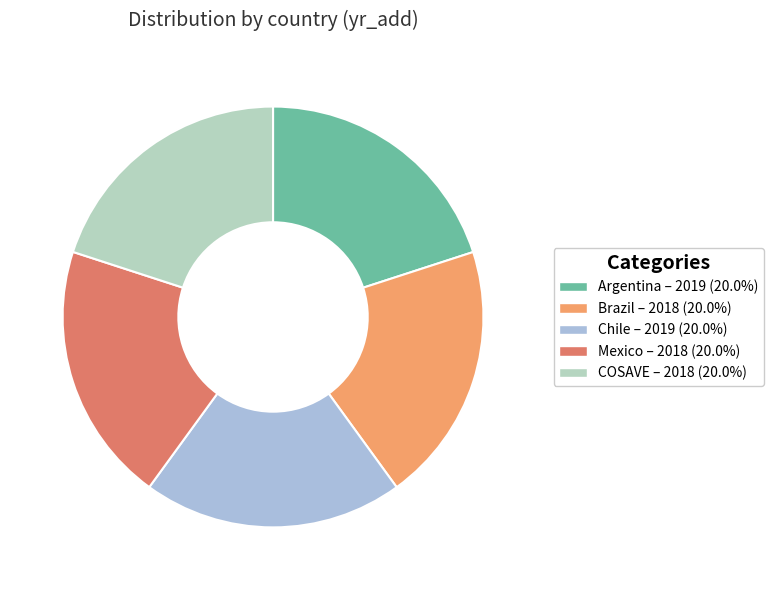

How many slices are in this pie chart?

5